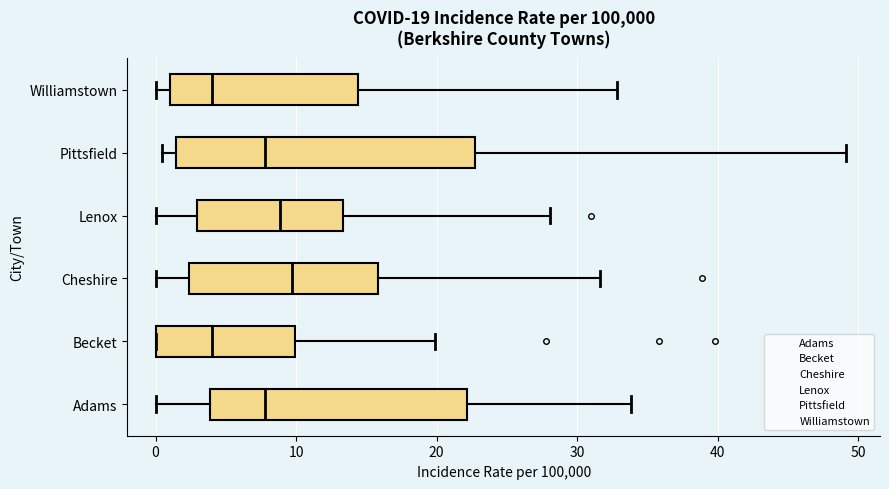

Comparing the boxes themselves (not the whiskers), which one is the widest?

Pittsfield